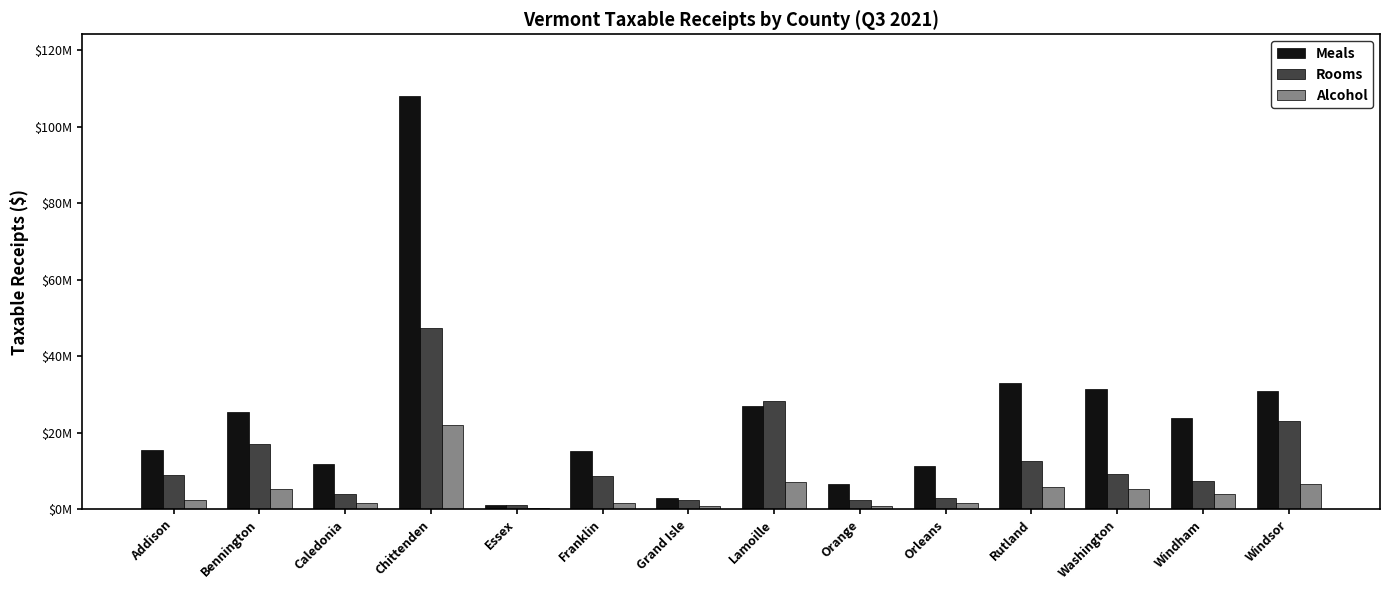

What is the label of the 13th bar from the left?

Windham